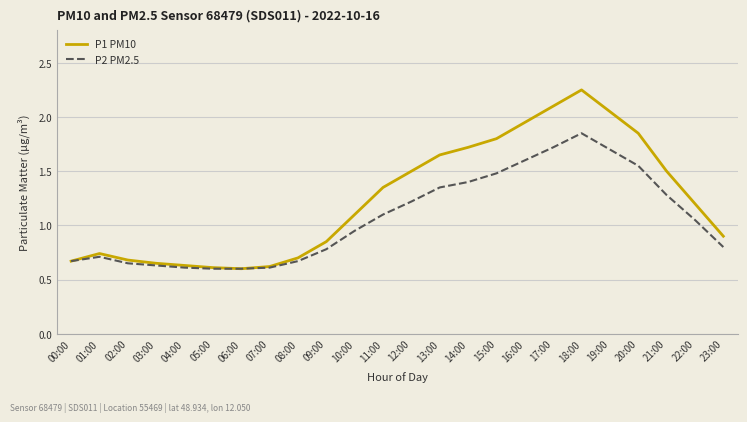

What position from the left is 23:00?

24